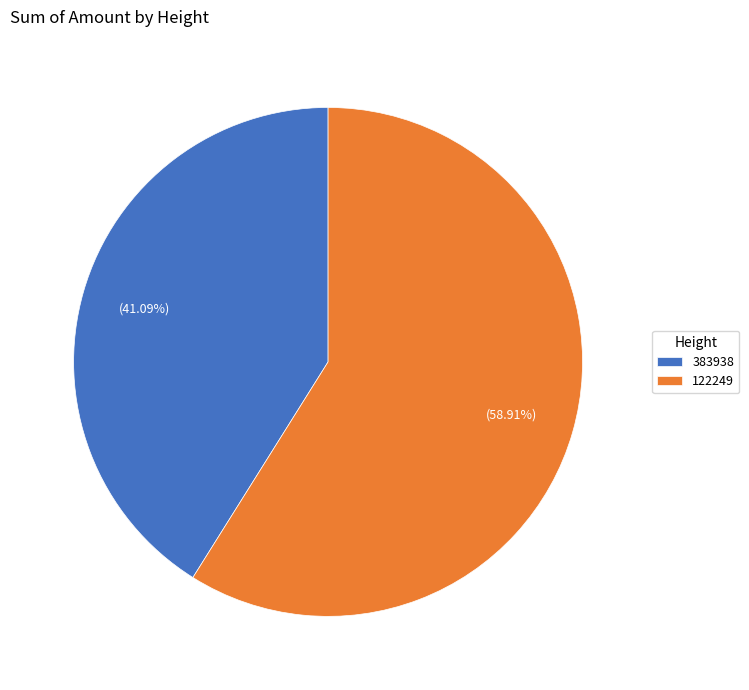

Rank the categories by value from highest to lowest.

122249, 383938